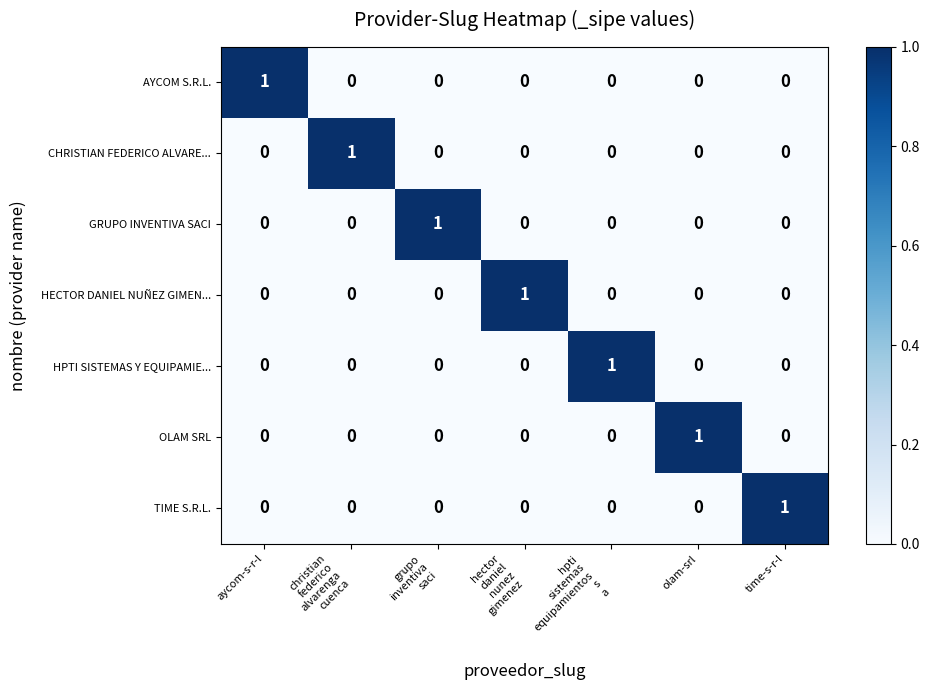

What is the total value across all series at grupo
inventiva
saci?

1